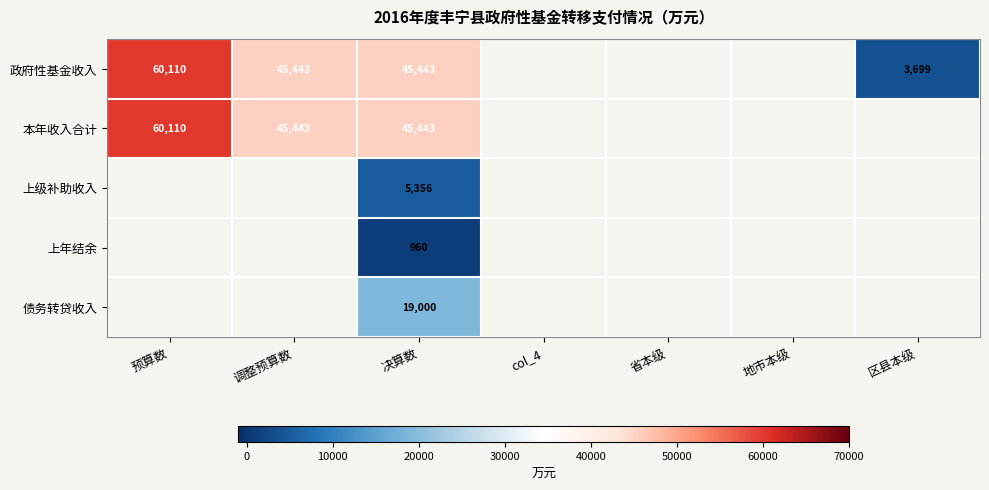

At how many categories does at least one series exceed 1530?

4